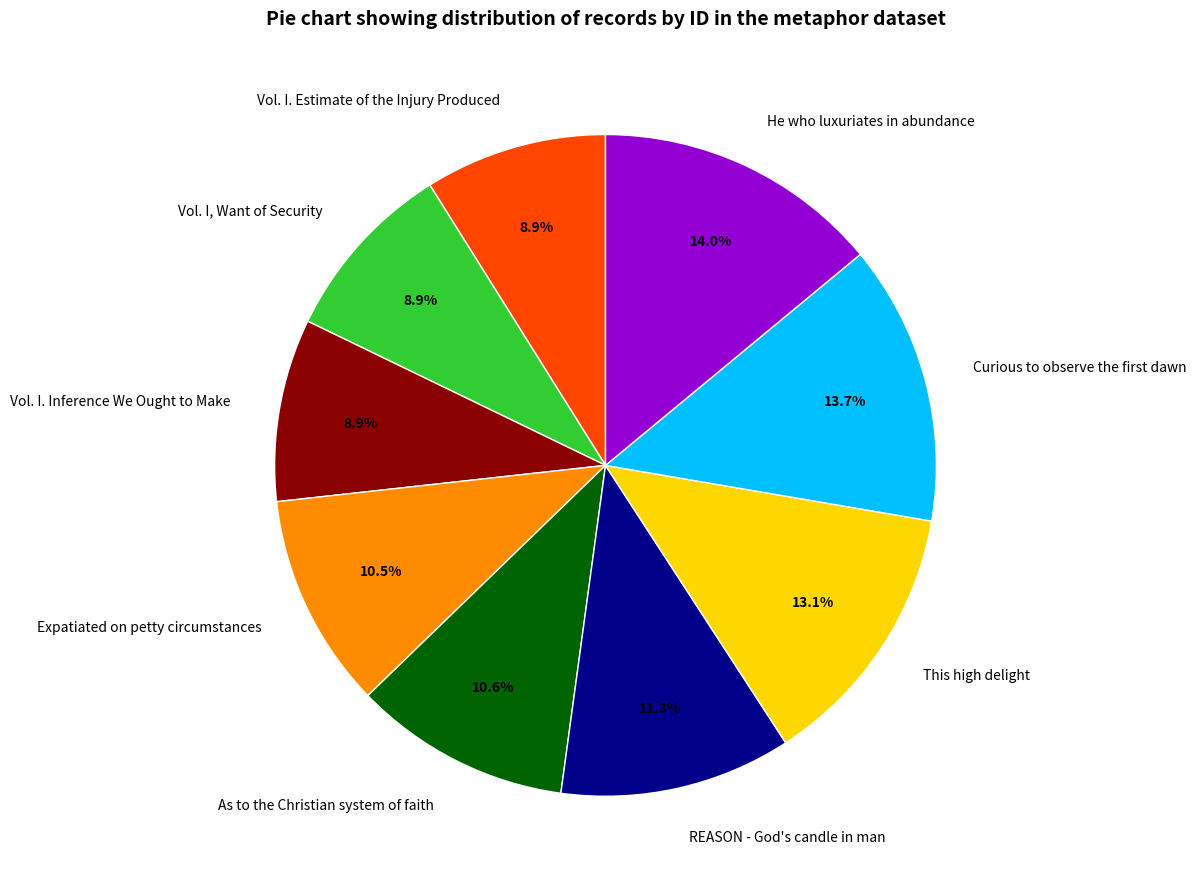

To the nearest percent, what portion does As to the Christian system of faith represent?

11%